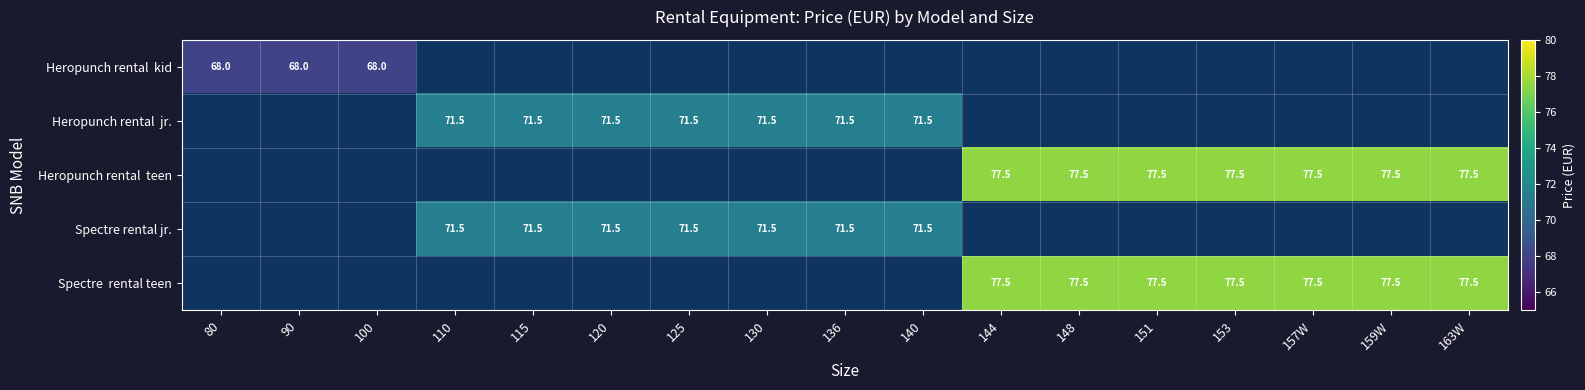

The value of Spectre rental jr. at 110 is 93.0. True or false?

False